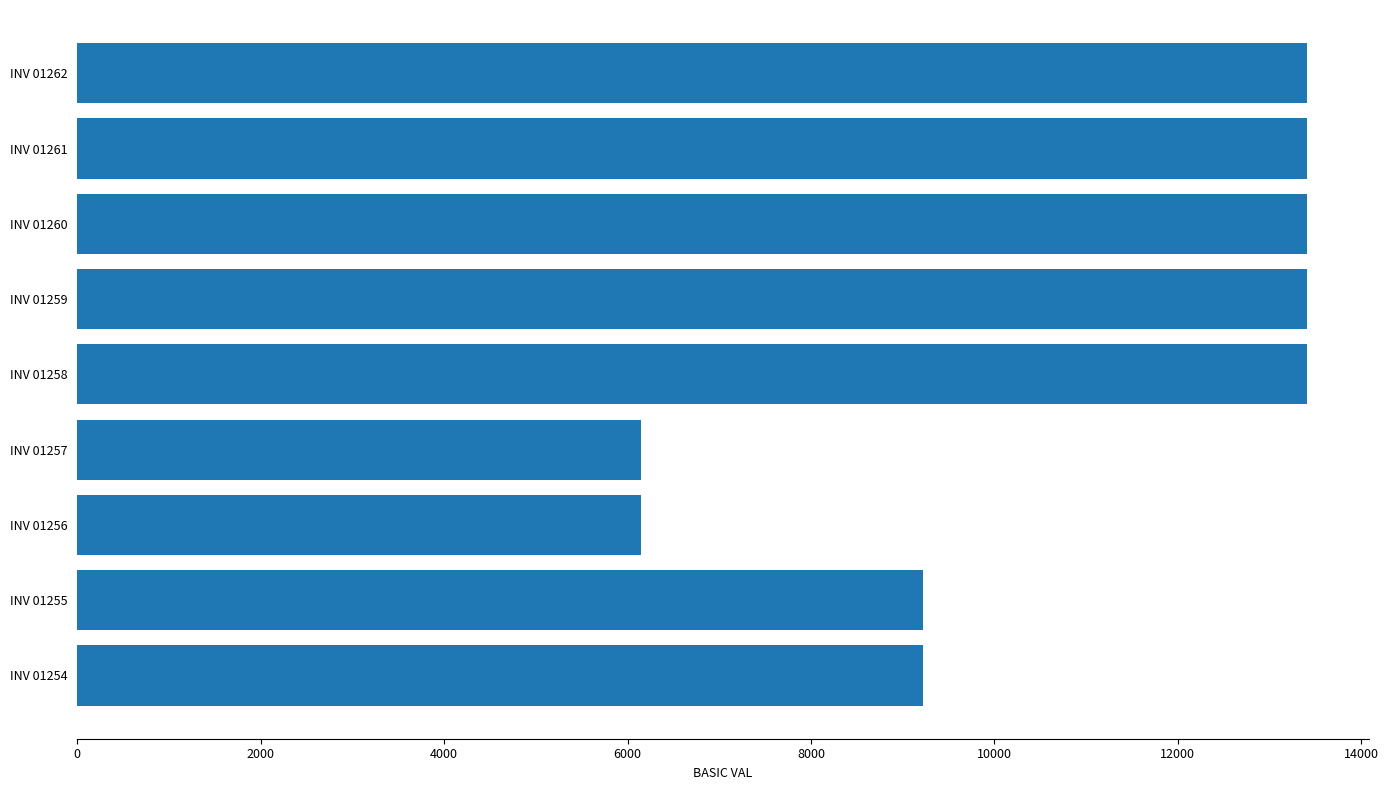

Is it true that the value at INV 01255 is 13995?

False